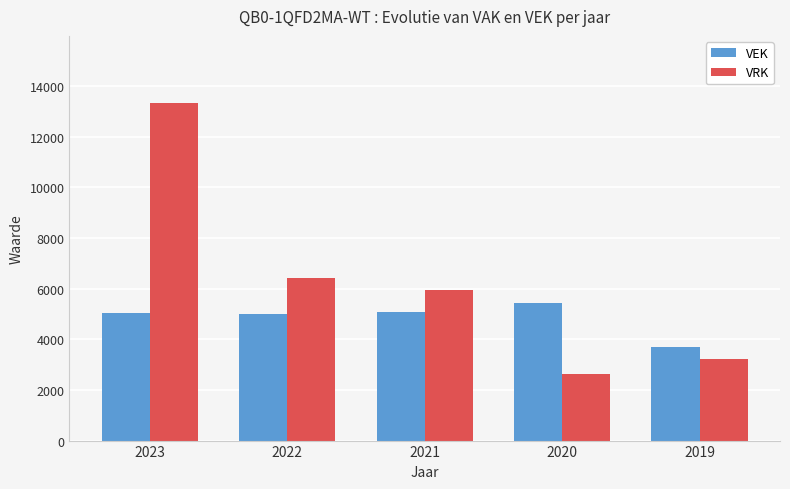

Which series has the largest range (max minus min)?

VRK